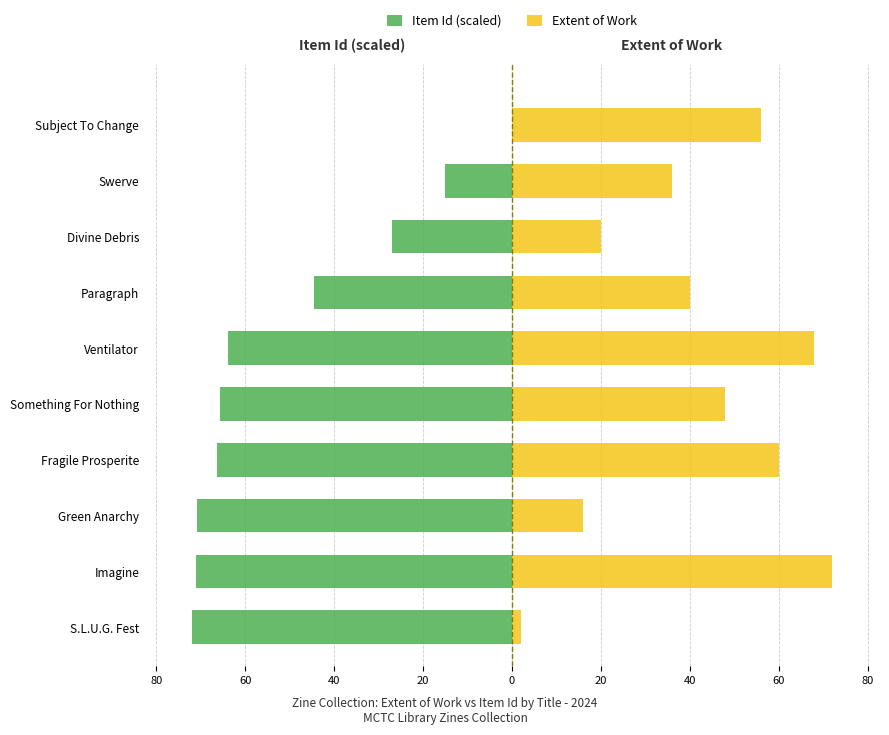

What is the total value across all series at Fragile Prosperite?

-6.3